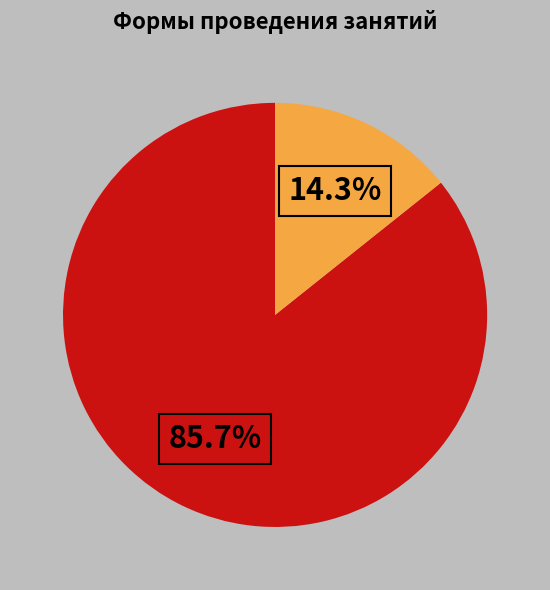

Is there any slice that represents more than half of the pie?

Yes